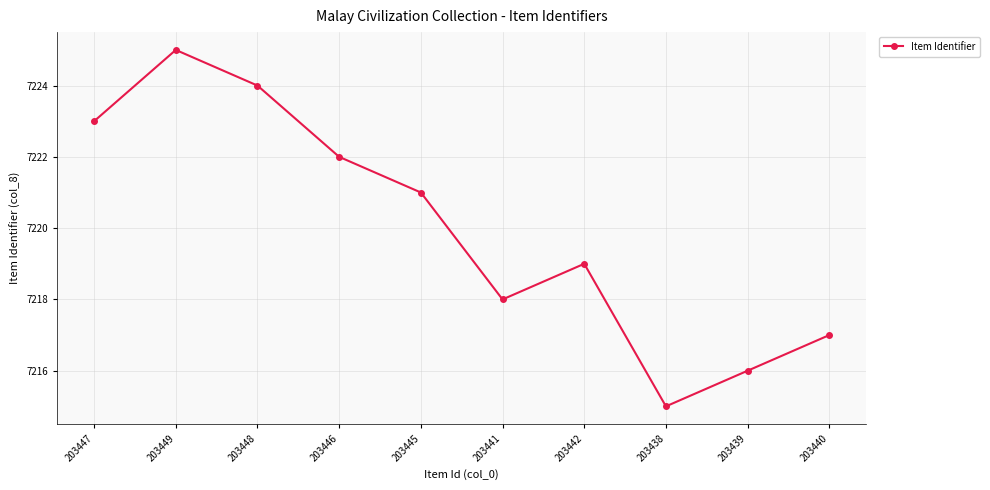

The chart shows a value of 7223 at 203447. True or false?

True